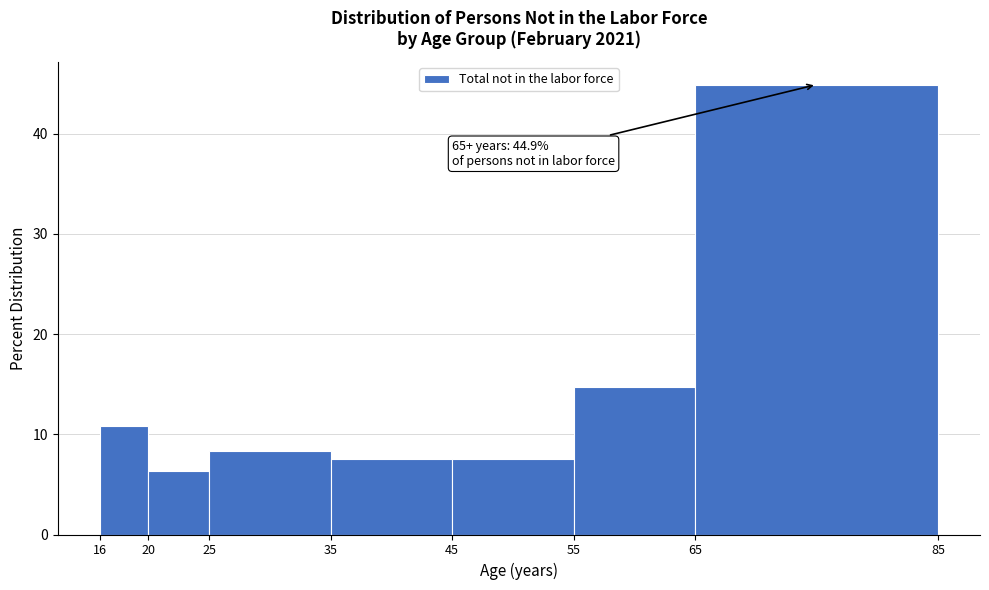

Over which range of the x-axis is the bar tallest?

65 to 85